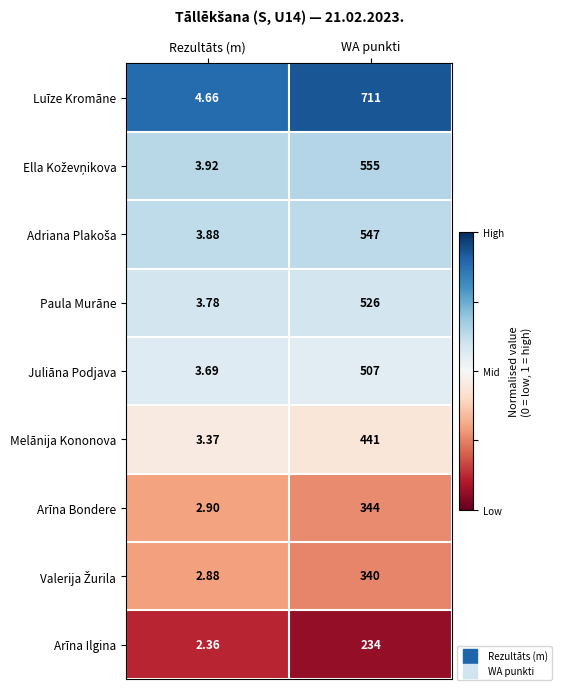

Which category has the lowest value in the Paula Murāne series?

Rezultāts (m)